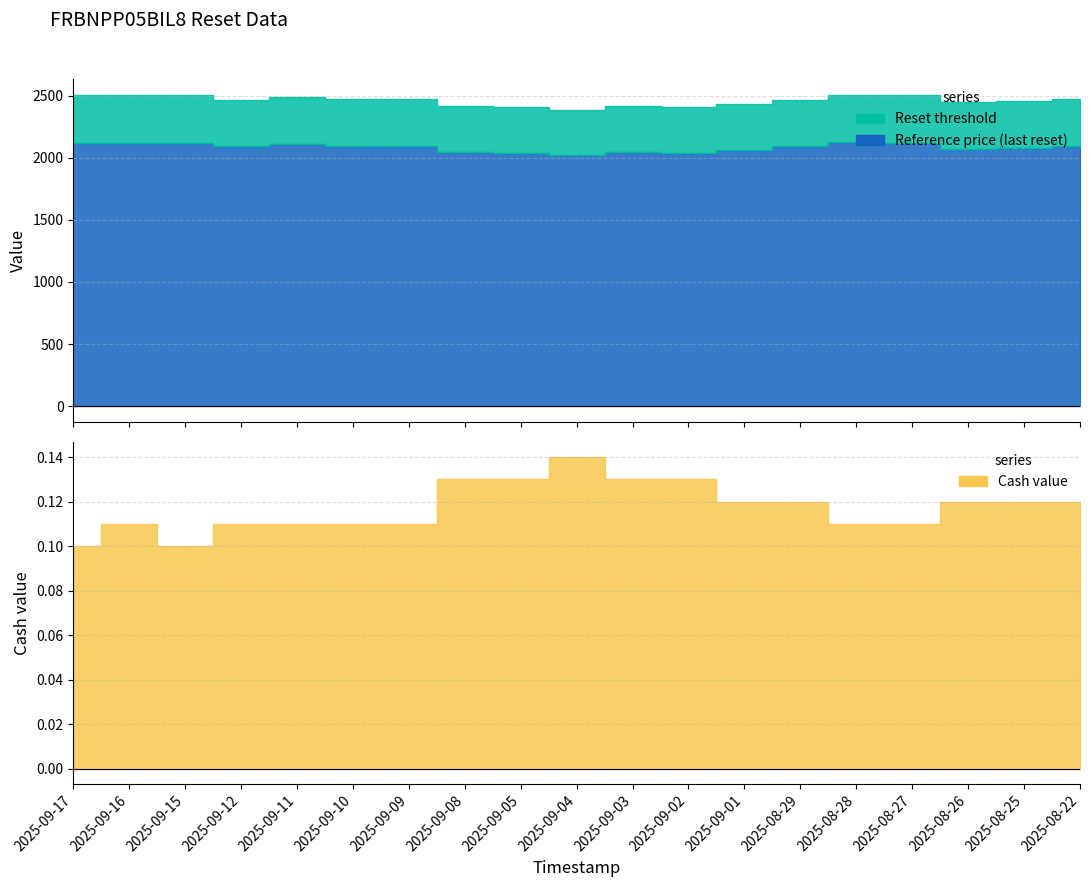

How many data points in Reference price (last reset) are above 2091?

9